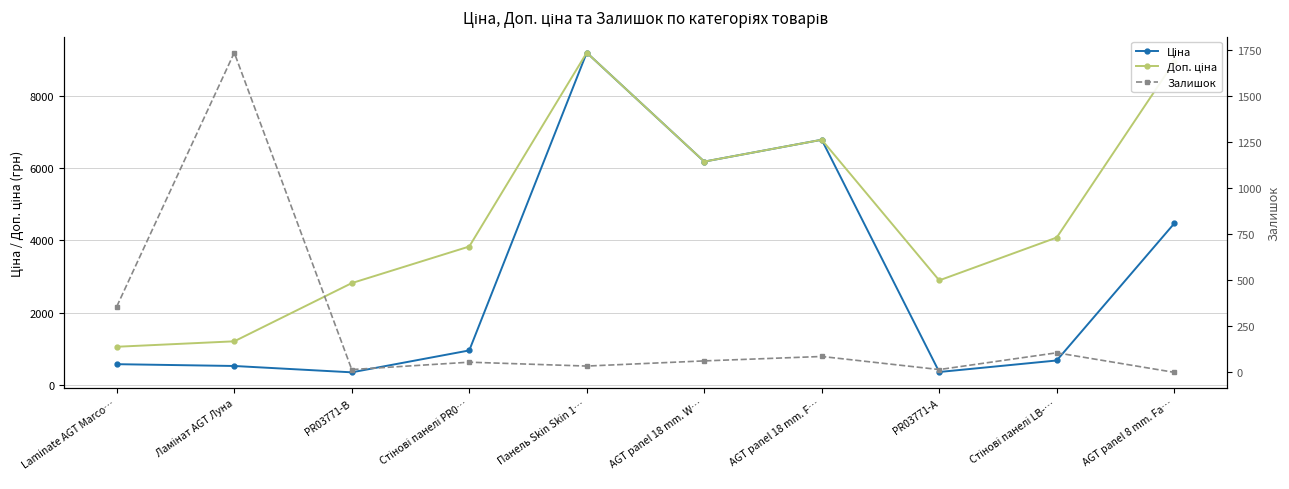

Reading right to left, transcribe all the data shown in this chart.

Ціна: AGT panel 8 mm. Fa…=4470.6	Стінові панелі LB-…=680.4	PR03771-А=362.1	AGT panel 18 mm. F…=6787.1	AGT panel 18 mm. W…=6182.6	Панель Skin Skin 1…=9196.3	Стінові панелі PR0…=958.4	PR03771-B=352.6	Ламінат AGT Луна=528.2	Laminate AGT Marco…=578.1
Доп. ціна: AGT panel 8 mm. Fa…=8941.2	Стінові панелі LB-…=4082.3	PR03771-А=2896.6	AGT panel 18 mm. F…=6787.1	AGT panel 18 mm. W…=6182.6	Панель Skin Skin 1…=9196.3	Стінові панелі PR0…=3833.8	PR03771-B=2821.2	Ламінат AGT Луна=1210.7	Laminate AGT Marco…=1060.0
Залишок: AGT panel 8 mm. Fa…=0.0	Стінові панелі LB-…=106.0	PR03771-А=15.0	AGT panel 18 mm. F…=86.0	AGT panel 18 mm. W…=62.0	Панель Skin Skin 1…=34.0	Стінові панелі PR0…=55.0	PR03771-B=15.0	Ламінат AGT Луна=1734.0	Laminate AGT Marco…=357.0